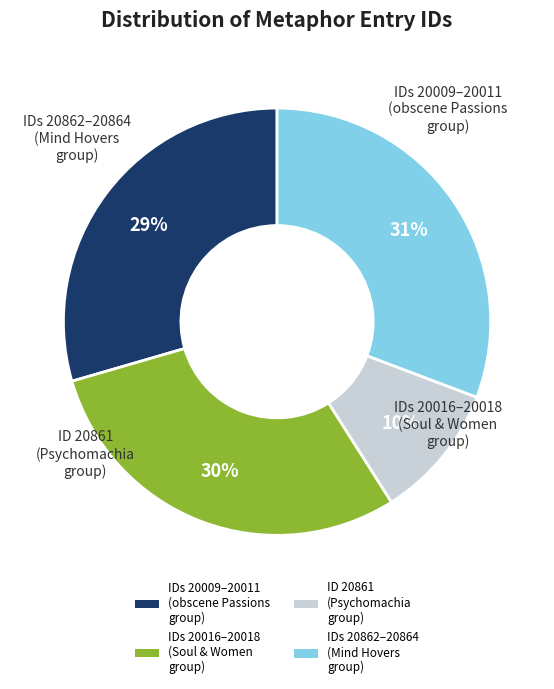

Which has a higher value, ID 20861 (Psychomachia group) or IDs 20009–20011 (obscene Passions group)?

IDs 20009–20011 (obscene Passions group)